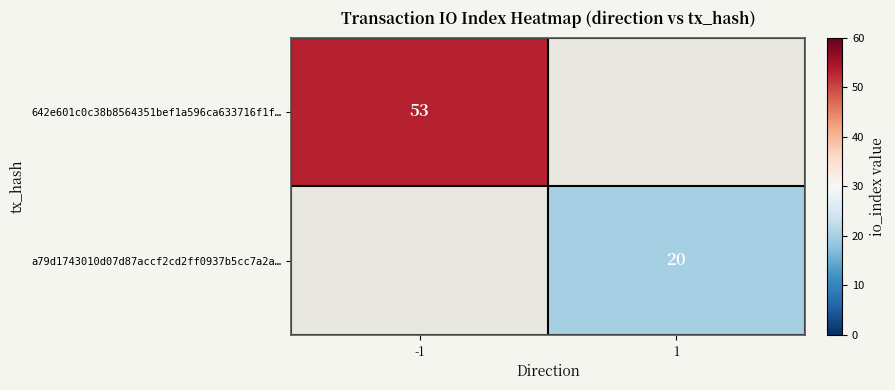

True or false: a79d1743010d07d87accf2cd2ff0937b5cc7a2a… has a value of 30 at 1.

False